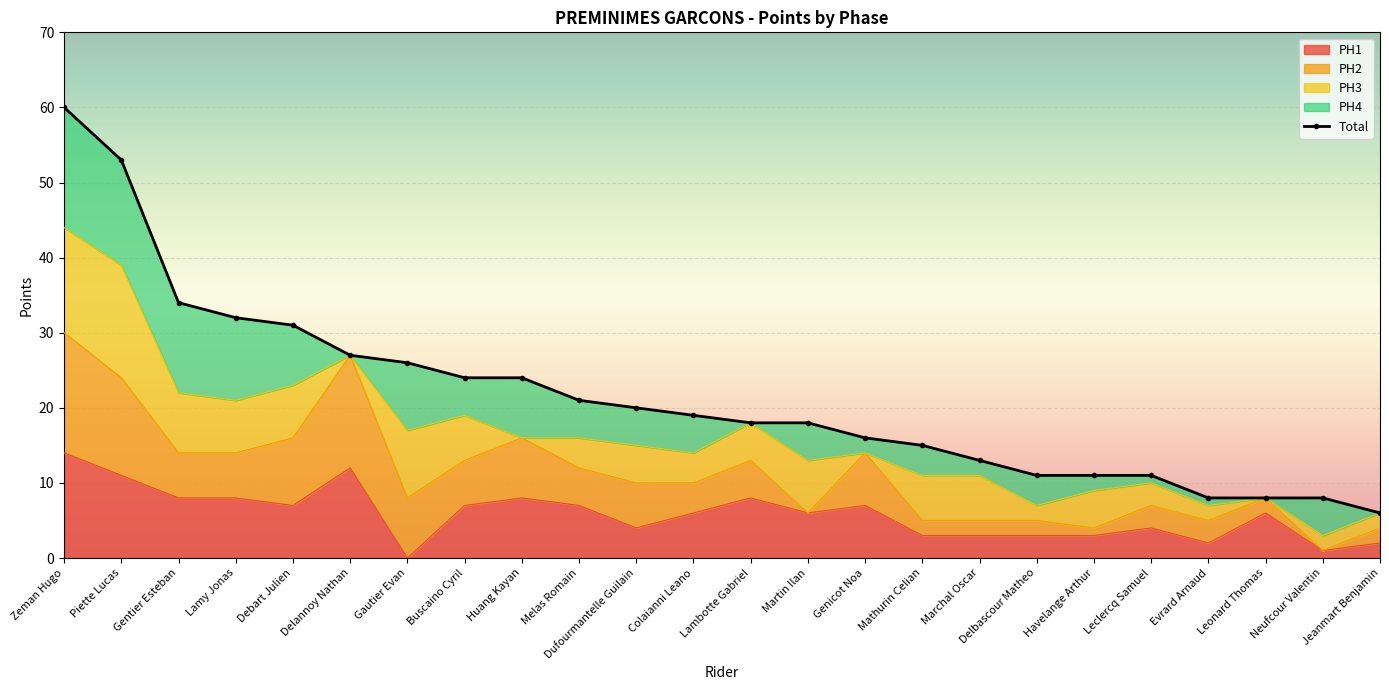

List the series in order of their peak value, highest first.

Total, PH2, PH4, PH3, PH1